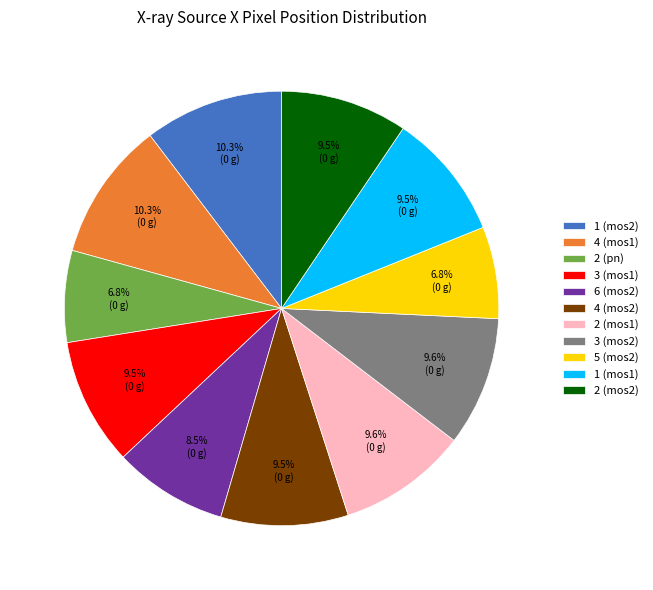

The 1 (mos1) slice represents 1% of the pie. True or false?

False